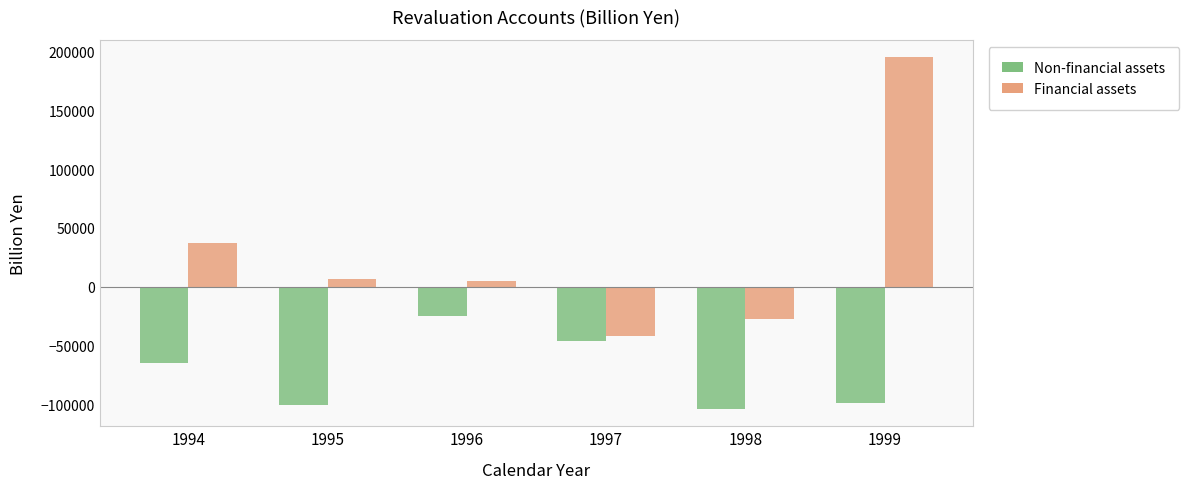

What is the difference between the maximum and minimum values in the Non-financial assets series?

78345.5